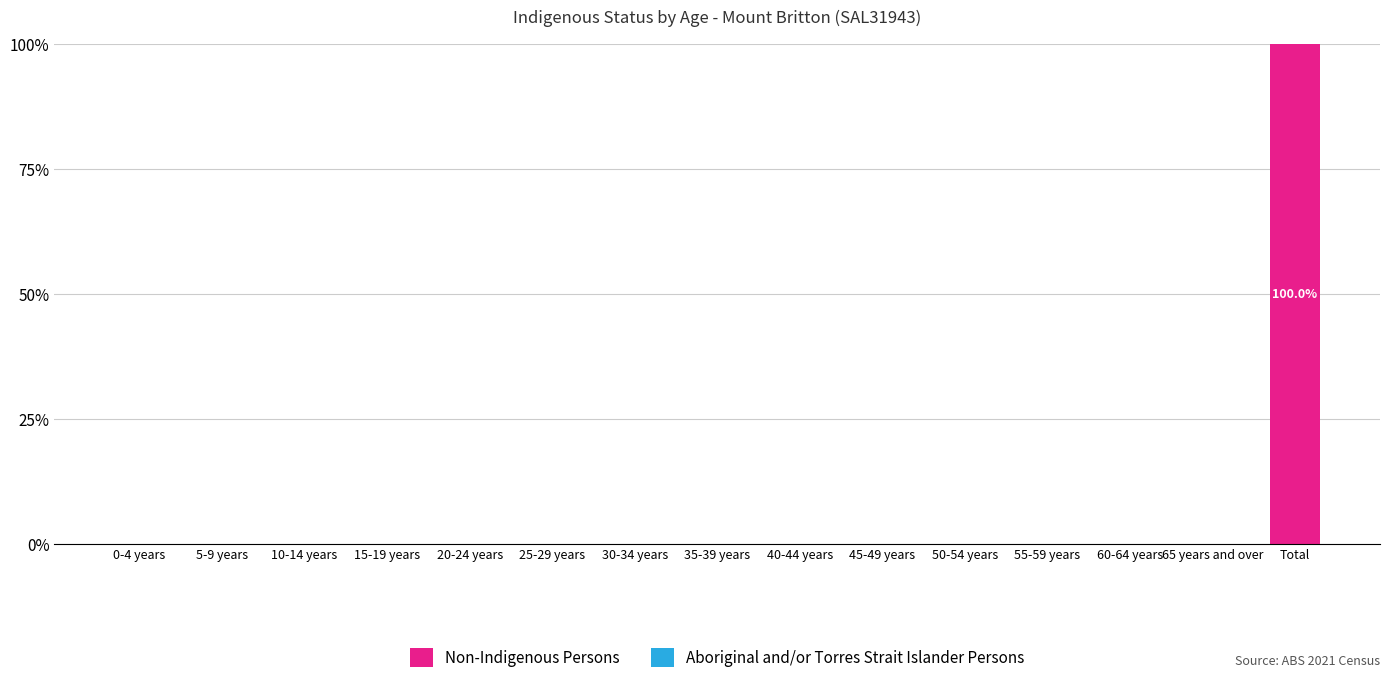

Which label corresponds to the largest value in the chart?

Total